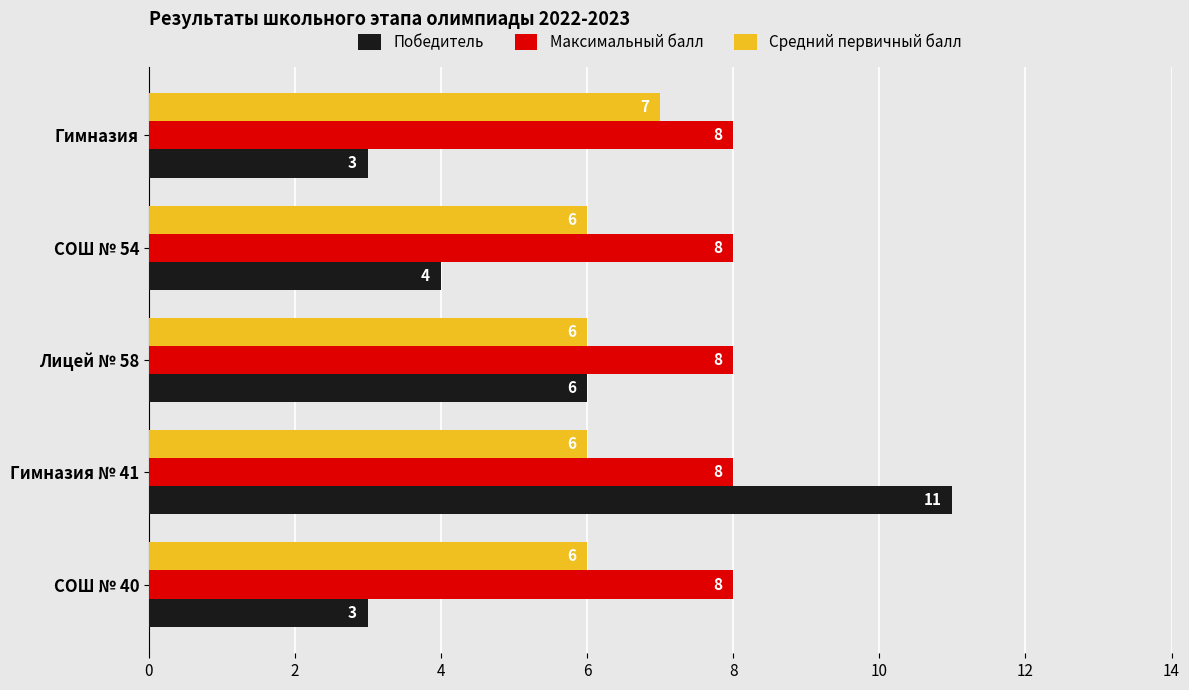

Count the Победитель values in the range 3 to 6.

4